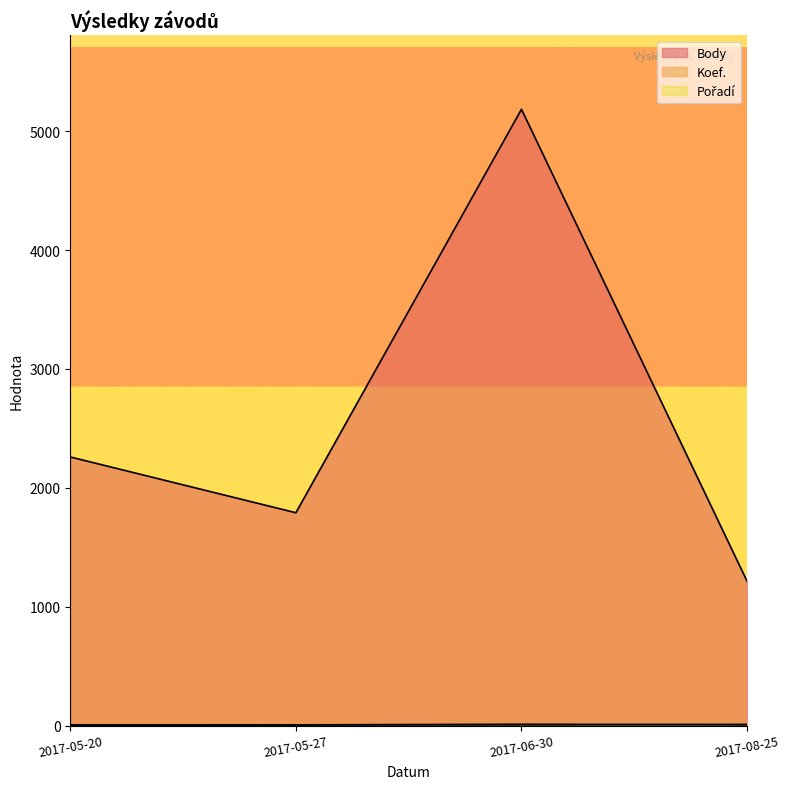

What is the label of the 4th point from the right?

2017-05-20